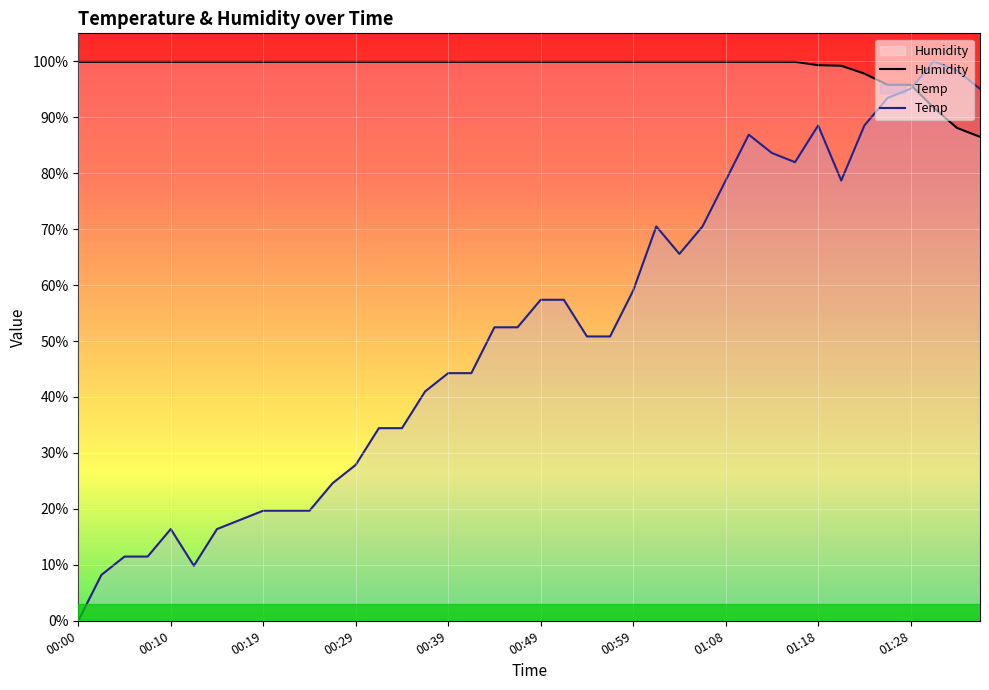

What is the average value of the Humidity series?

98.8